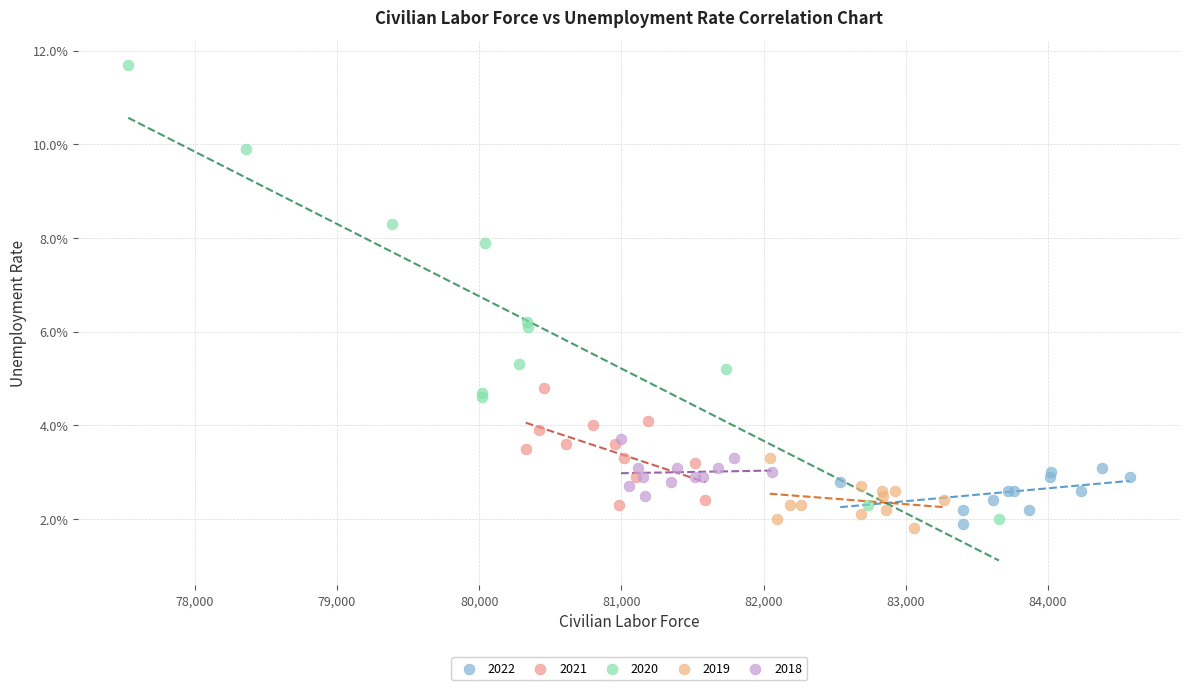

What are all the series names shown in the legend?

2022, 2021, 2020, 2019, 2018